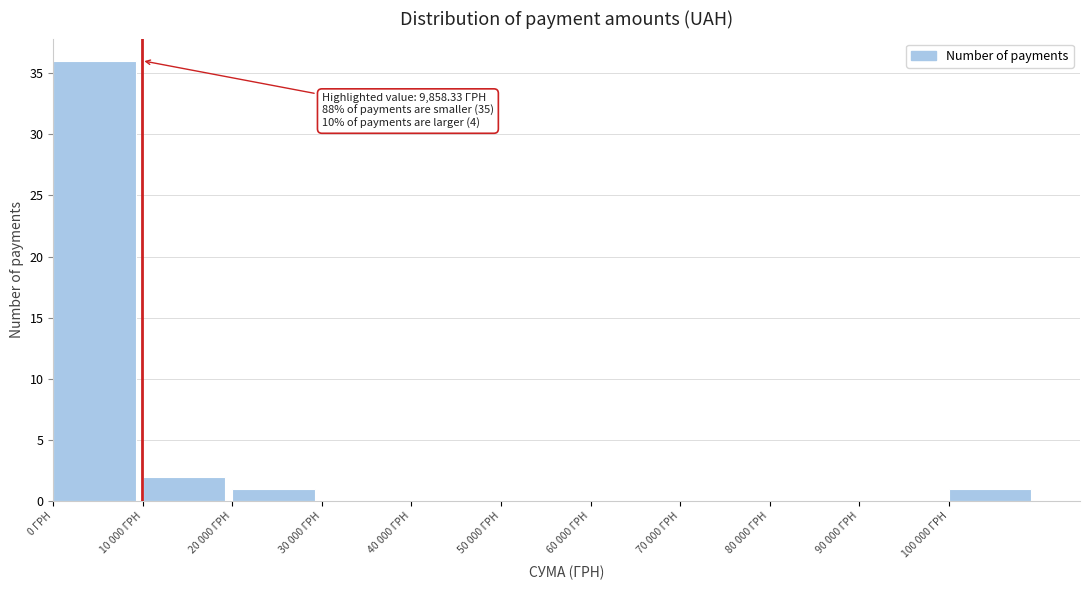

Reading left to right, what are all the values shown in this chart?

0 ГРН=36	10 000 ГРН=2	20 000 ГРН=1	30 000 ГРН=0	40 000 ГРН=0	50 000 ГРН=0	60 000 ГРН=0	70 000 ГРН=0	80 000 ГРН=0	90 000 ГРН=0	100 000 ГРН=1